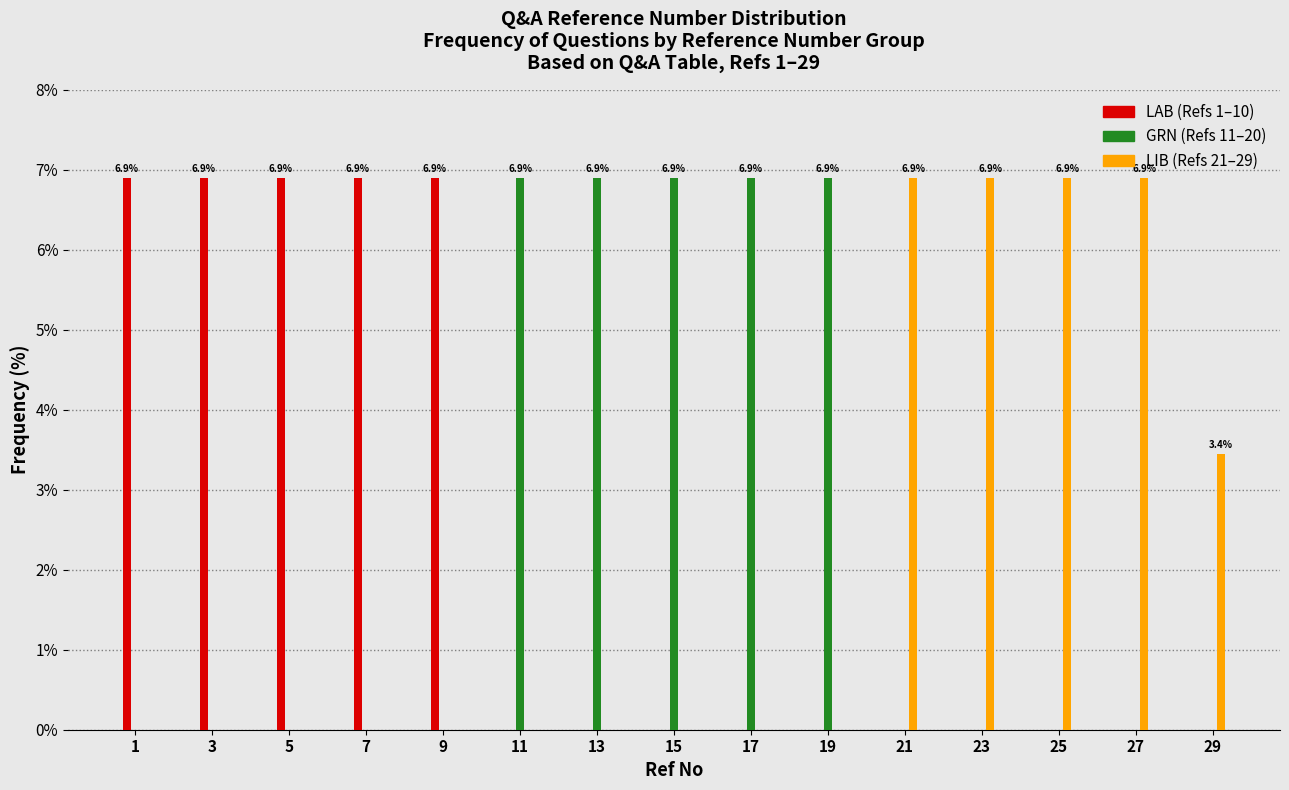

What is the total value across all series at 13?

6.9